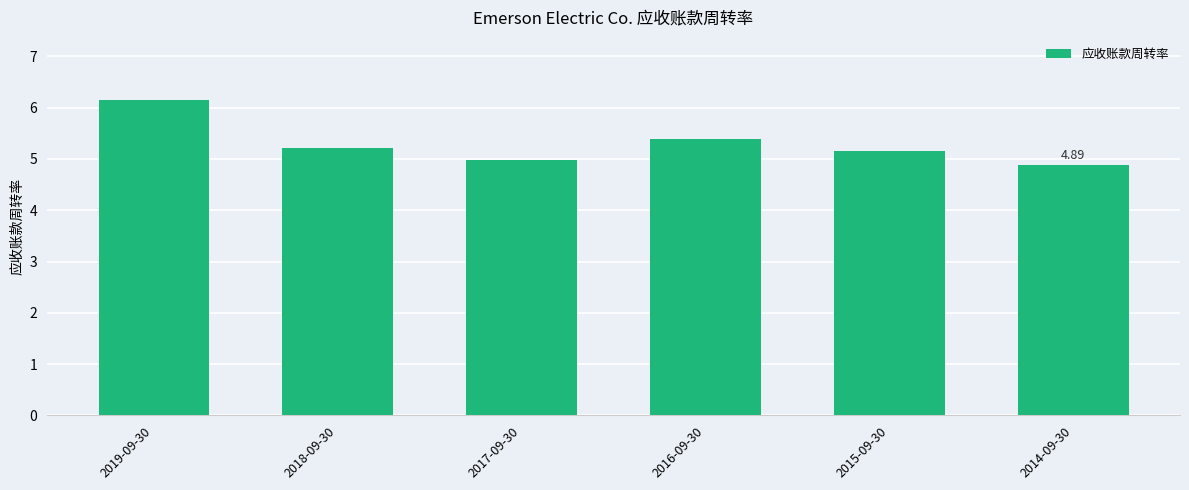

Reading left to right, list all the values displayed in this chart.

6.2	5.2	5.0	5.4	5.2	4.9